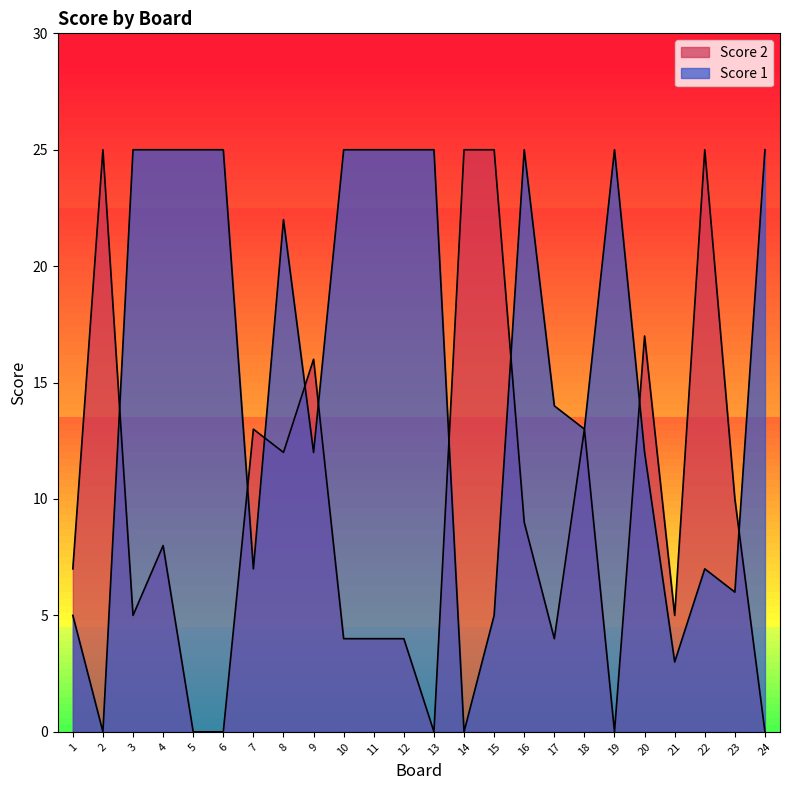

List the labels in order of Score 2 value, smallest first.

5, 6, 13, 19, 24, 10, 11, 12, 17, 3, 21, 1, 4, 16, 23, 8, 7, 18, 9, 20, 2, 14, 15, 22